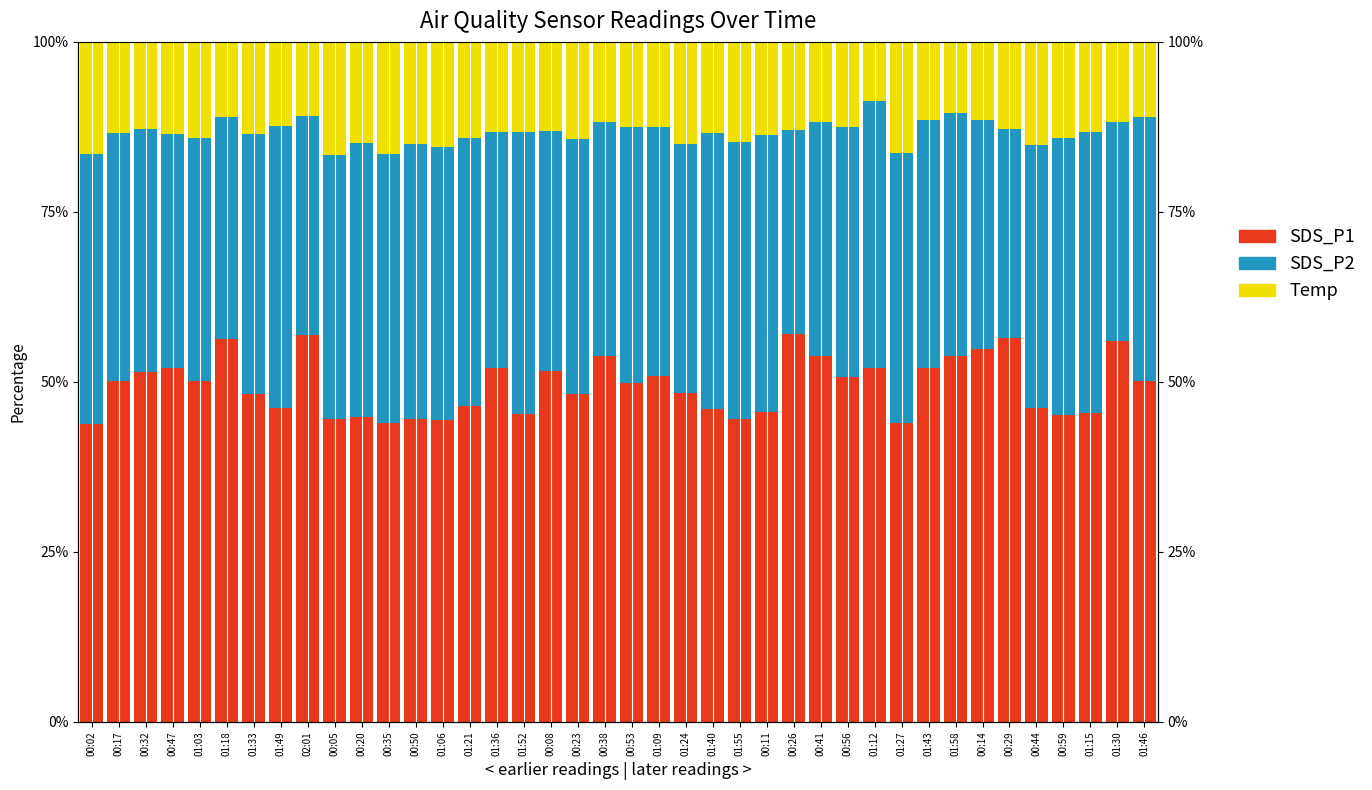

What is the difference between the second highest and minimum values in the SDS_P2 series?

11.3